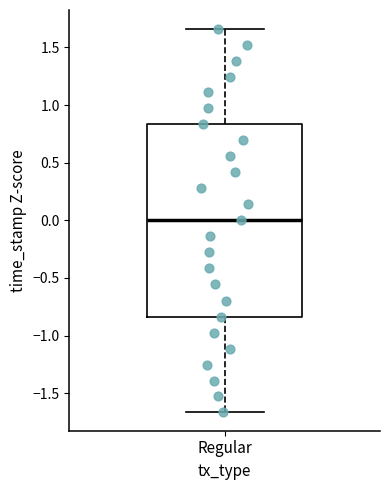

Read this box plot against the y-axis: the position of the median line, the range covered by the box, and the ends of both whiskers. The values are not printed on the chart, so give them approximately, as read against the axis.

median 0.00, box -0.85 to 0.85, whiskers -1.65 to 1.65